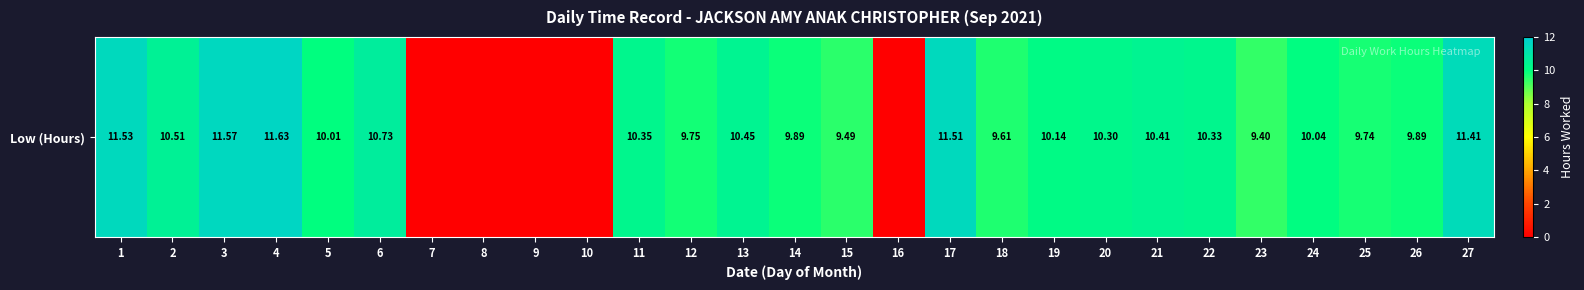

How many values are above zero?

22